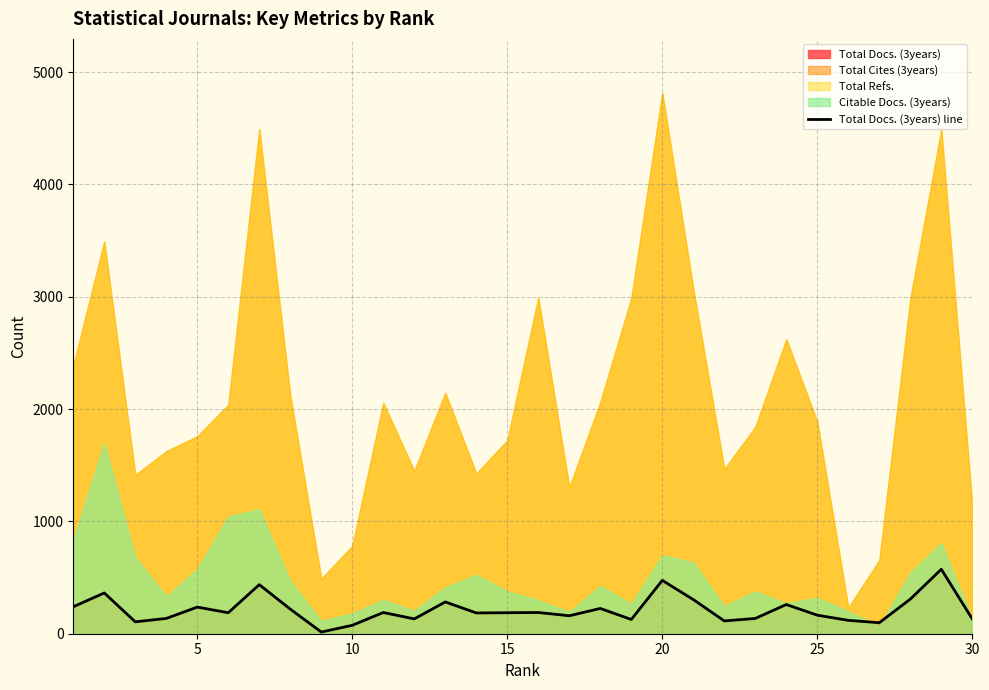

What is the sum of all values?

6376